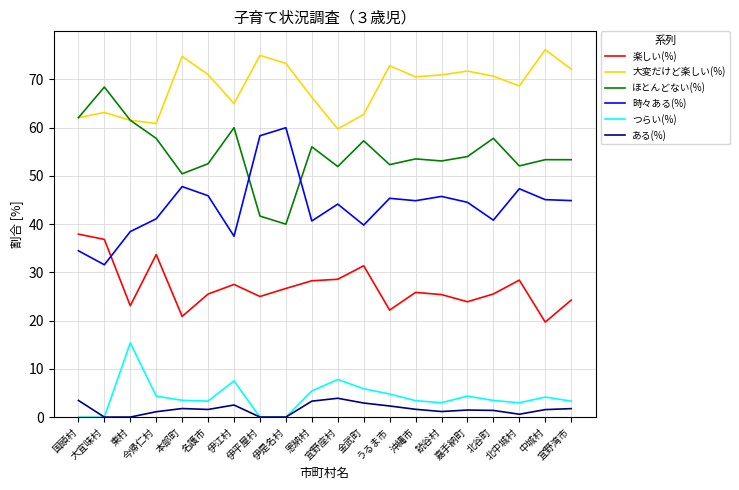

Which category has the highest value in the 時々ある(%) series?

伊是名村